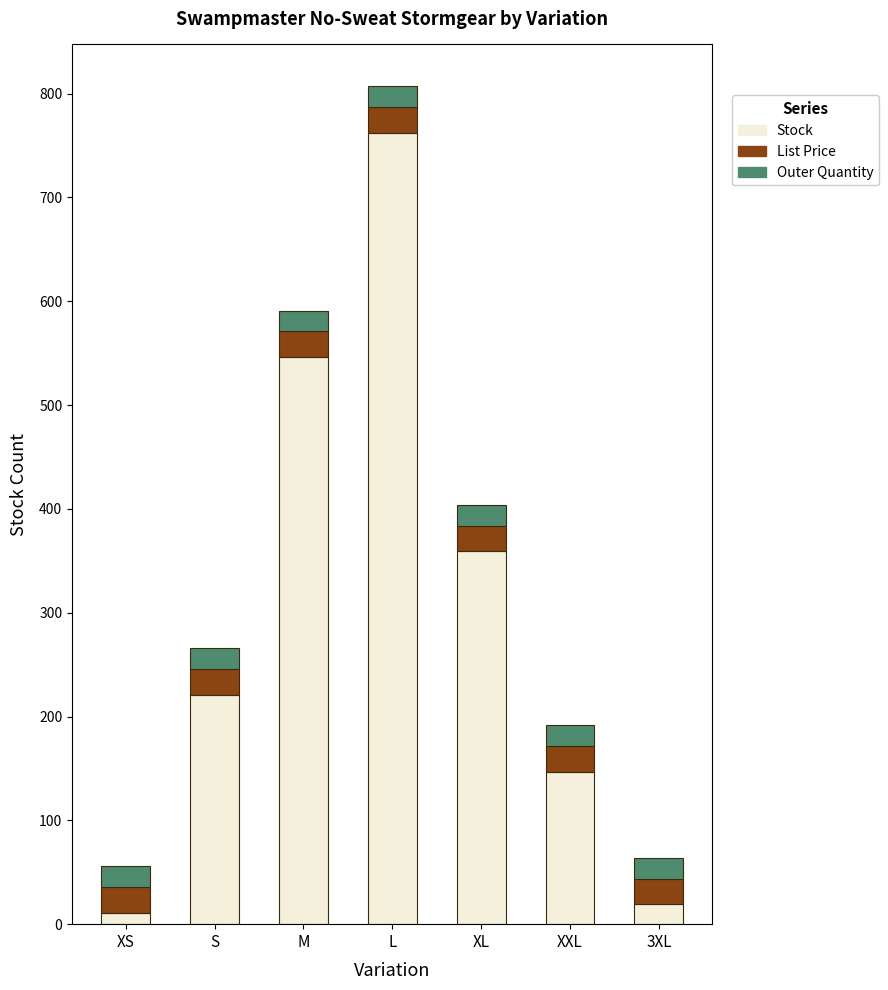

What is the total value across all series at 3XL?

64.0